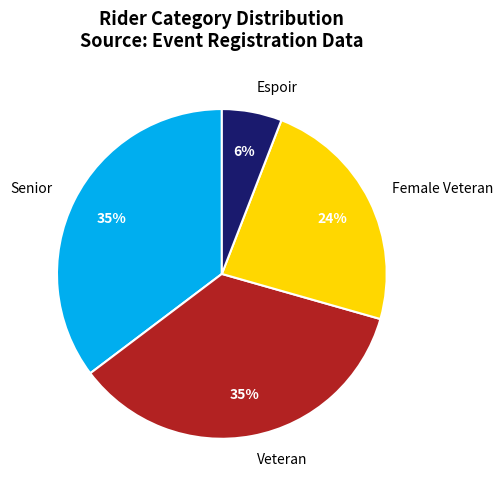

Do Veteran and Senior together represent more than half of the pie?

Yes